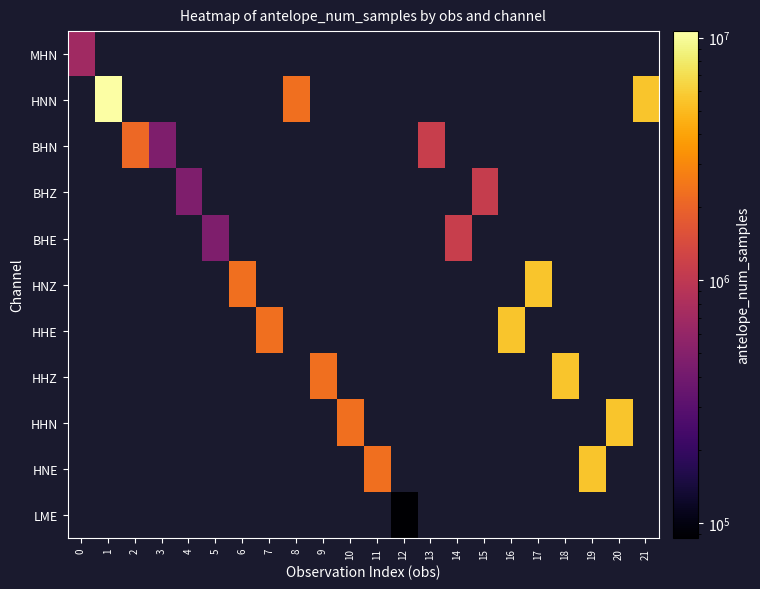

Which category has the highest value across all series?

1